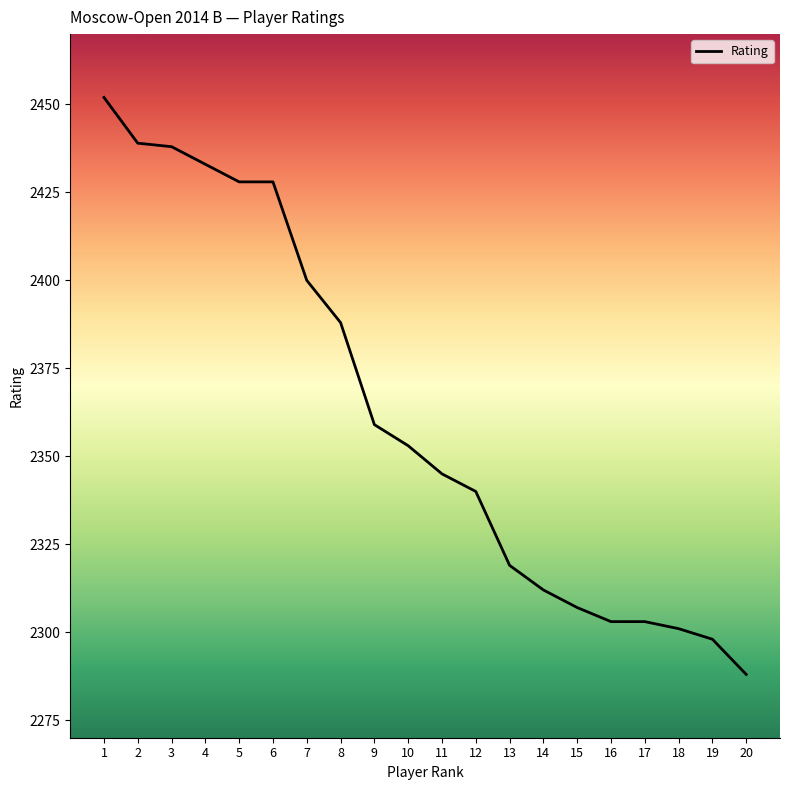

Reading right to left, transcribe all the data shown in this chart.

2288	2298	2301	2303	2303	2307	2312	2319	2340	2345	2353	2359	2388	2400	2428	2428	2433	2438	2439	2452